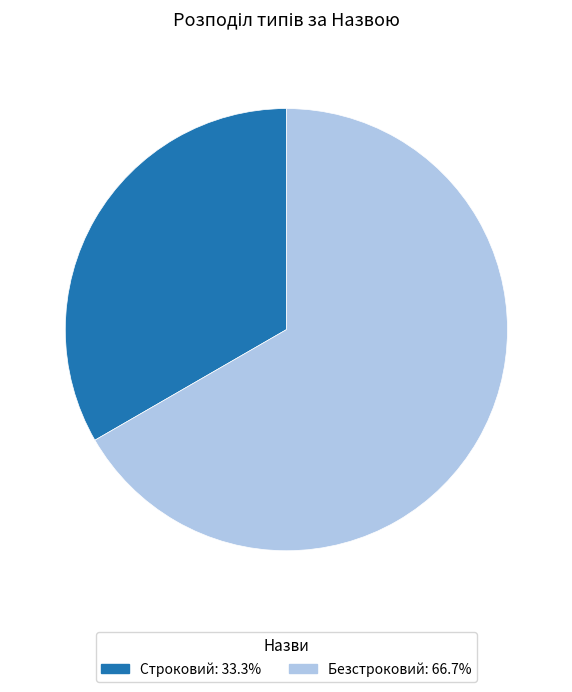

Is there a majority slice in this chart?

Yes